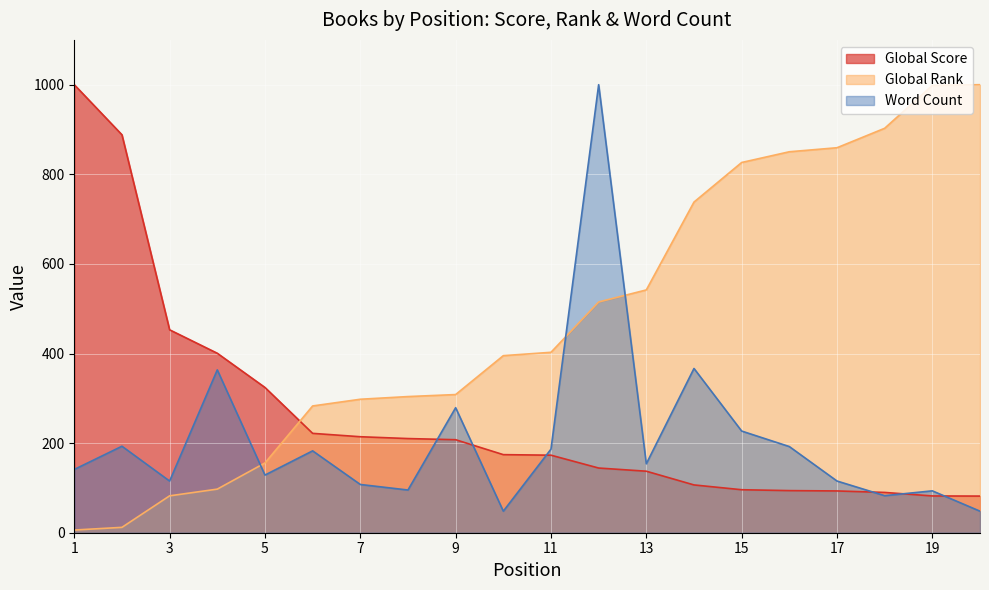

Rank the series by their maximum value, from highest to lowest.

Global Score, Global Rank, Word Count